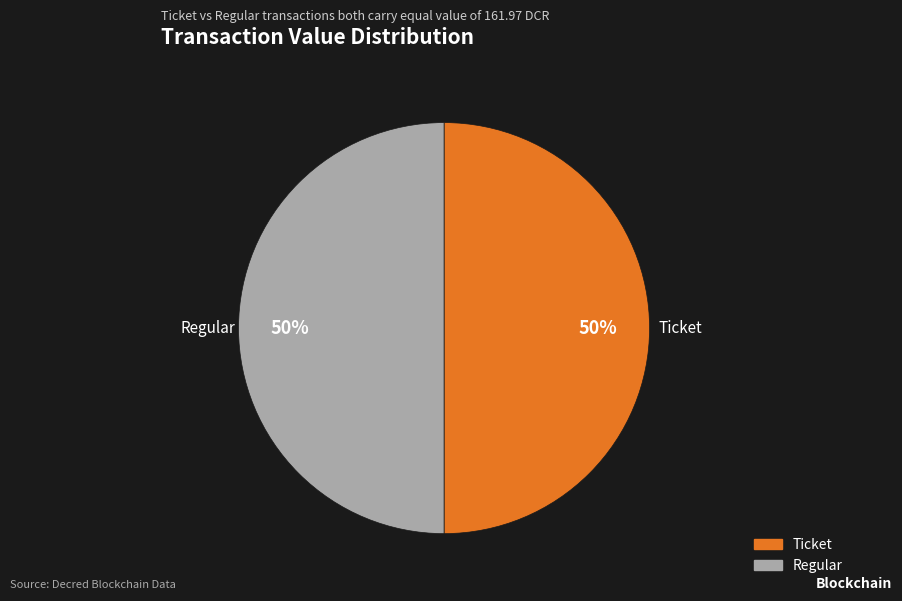

To the nearest percent, what is the difference between the Regular and Ticket slice percentages?

0%